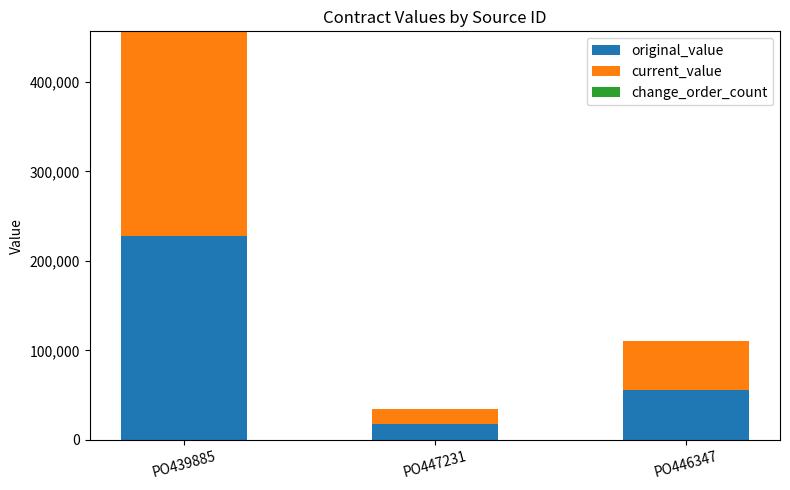

Reading left to right, what are the values for original_value?

228189.5	17501.0	55350.0